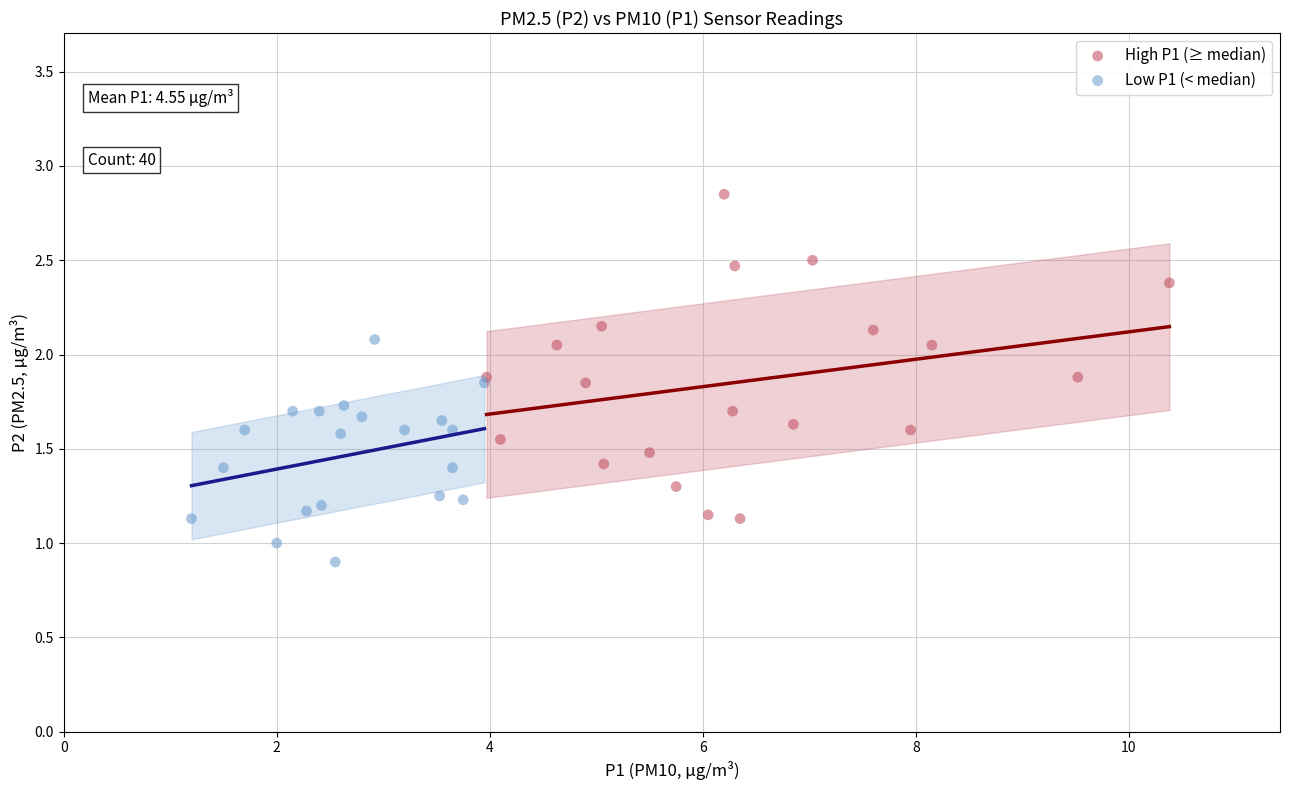

Which series reaches the maximum Y coordinate?

High P1 (≥ median)